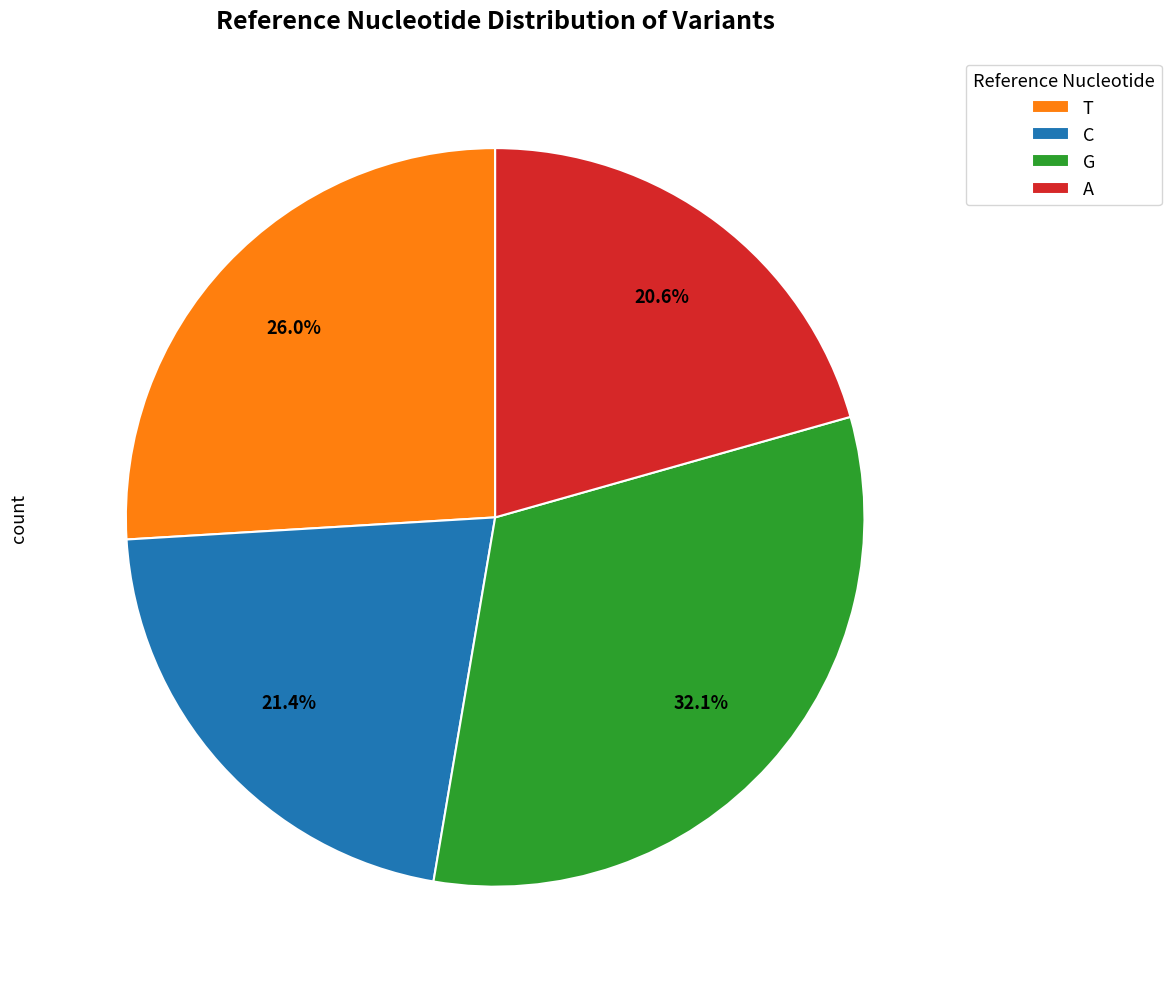

Rank the categories by value from highest to lowest.

G, T, C, A